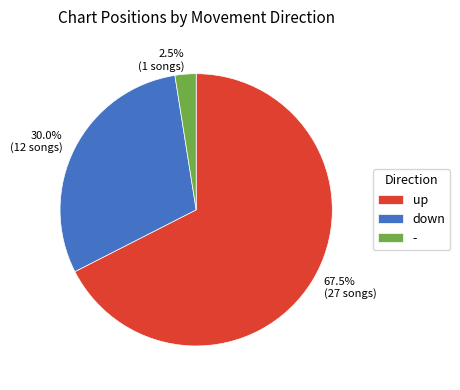

Rank the categories by value from highest to lowest.

up, down, -